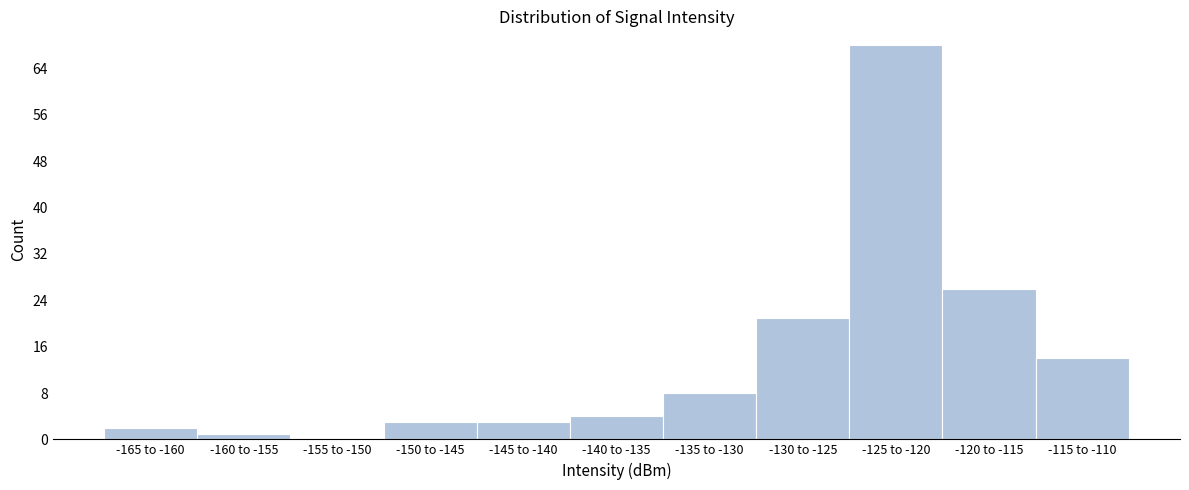

Reading right to left, list all the values displayed in this chart.

-115 to -110=14	-120 to -115=26	-125 to -120=68	-130 to -125=21	-135 to -130=8	-140 to -135=4	-145 to -140=3	-150 to -145=3	-155 to -150=0	-160 to -155=1	-165 to -160=2